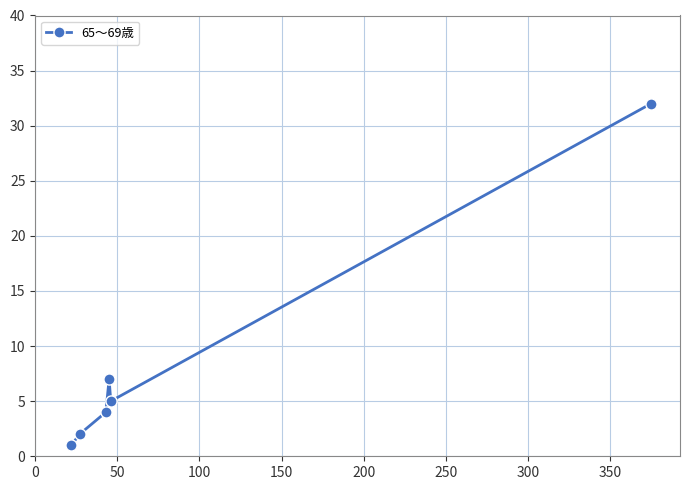

How many interior local peaks (higher than both neighbors) does the data have?

1